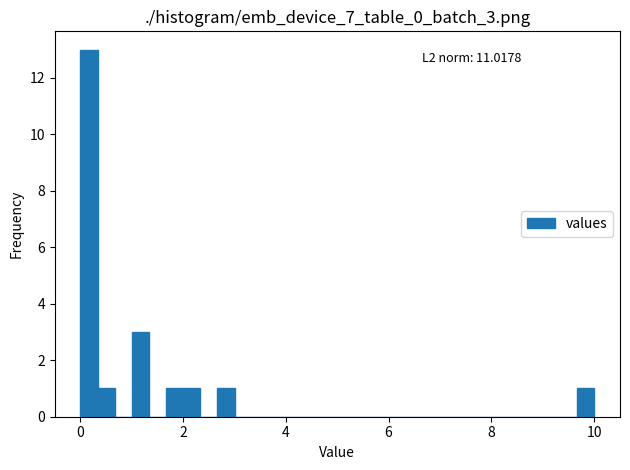

Around what value on the x-axis is the tallest bar? Give the approximate position of its centre, as read against the axis.

0.2